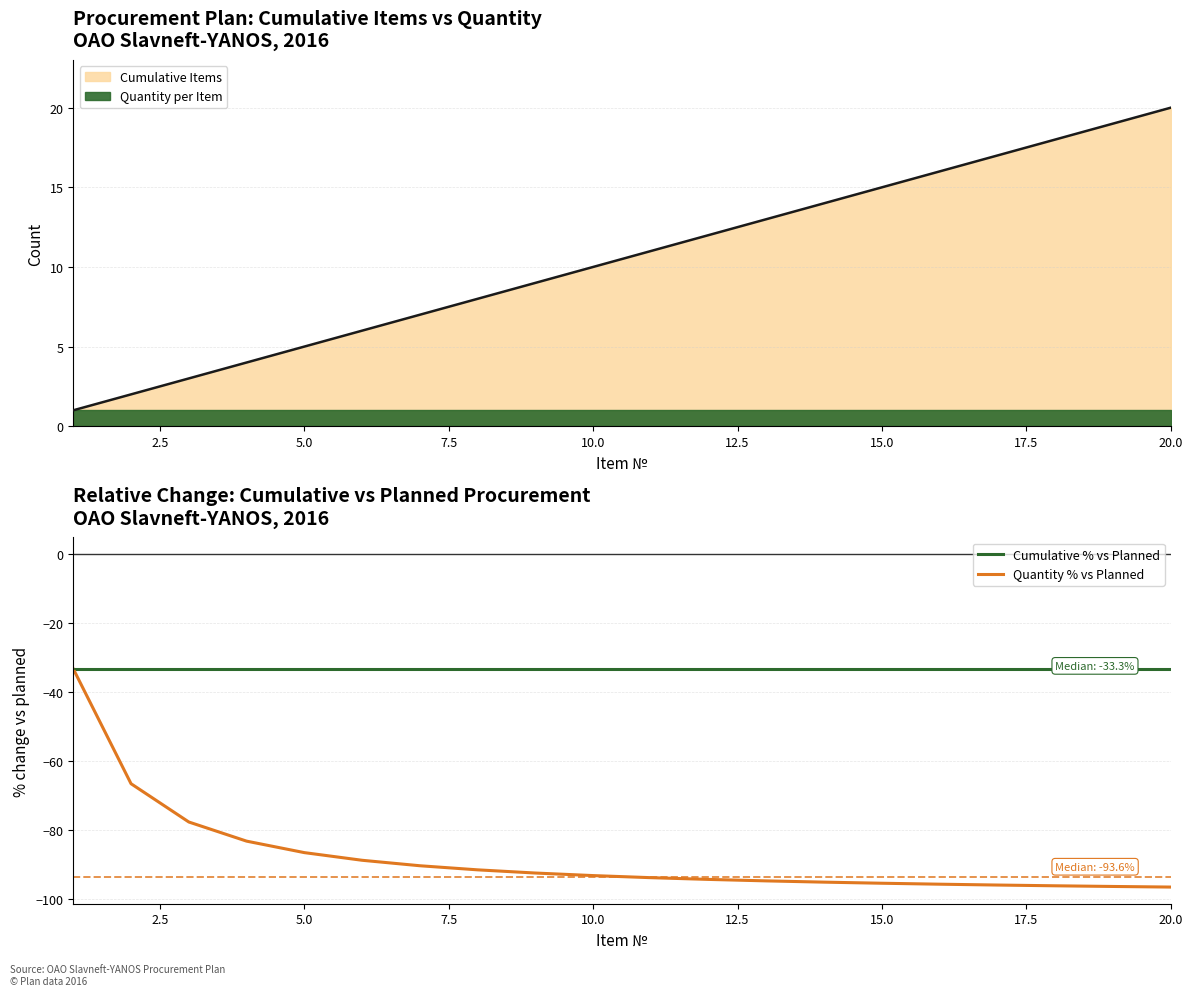

True or false: Quantity % vs Planned and Cumulative % vs Planned intersect in this chart.

False